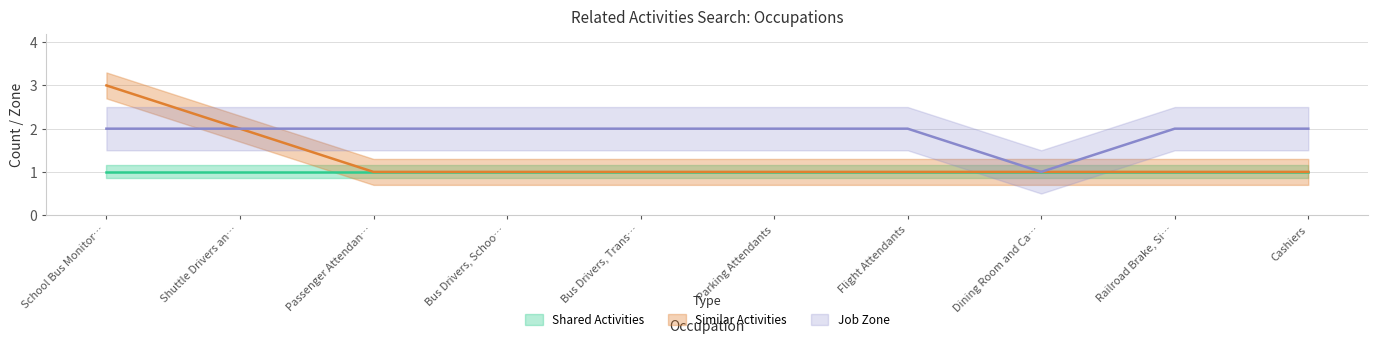

Which series changed the most between School Bus Monitor… and Passenger Attendan…?

Similar Activities